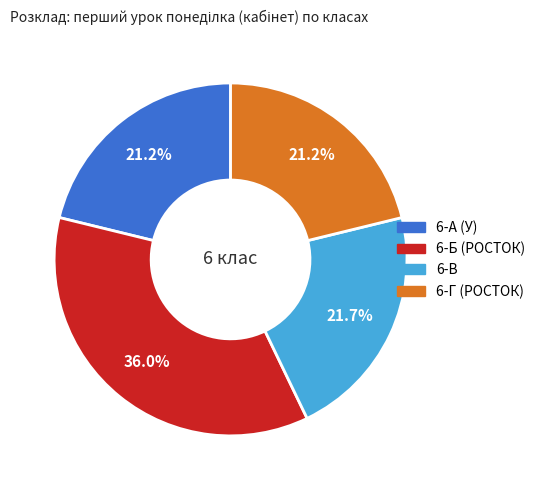

Count the number of slices in the pie.

4